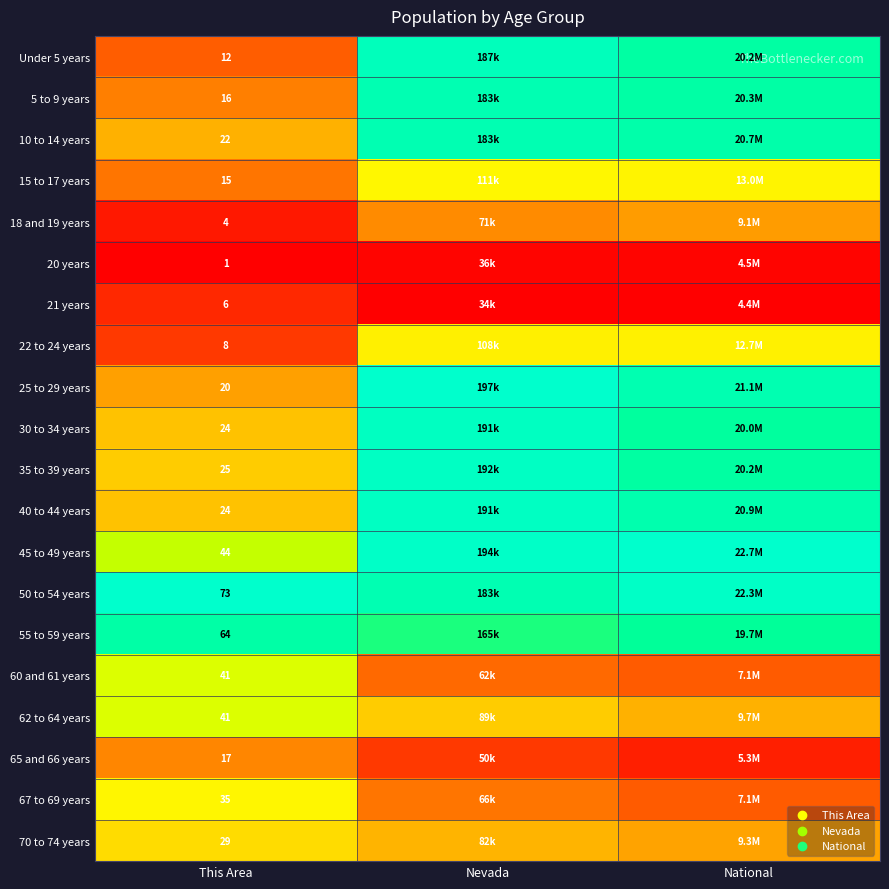

Which has a higher value, National or This Area?

National